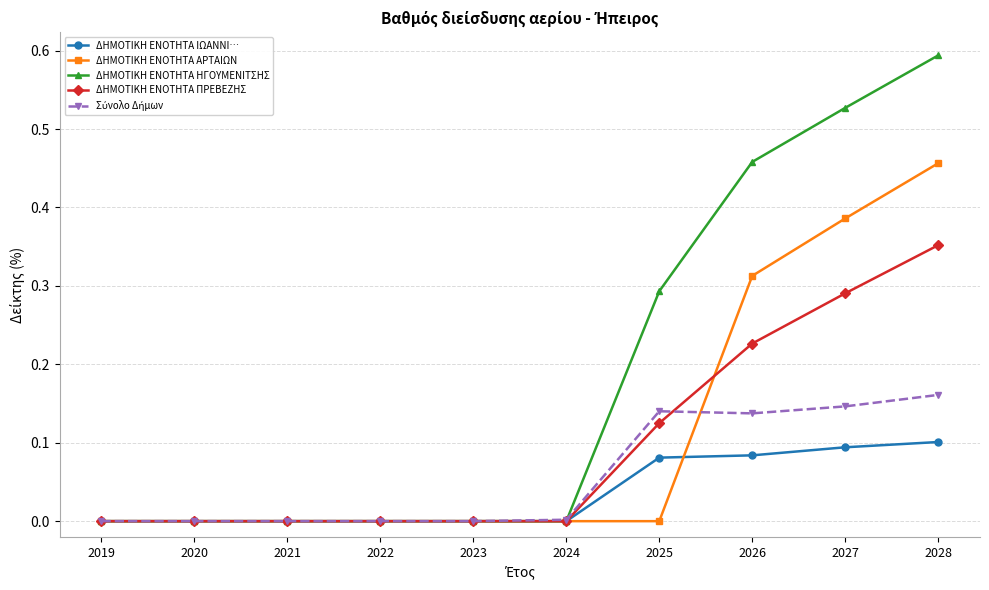

The ΔΗΜΟΤΙΚΗ ΕΝΟΤΗΤΑ ΠΡΕΒΕΖΗΣ series shows 0.1 at 2020. True or false?

False